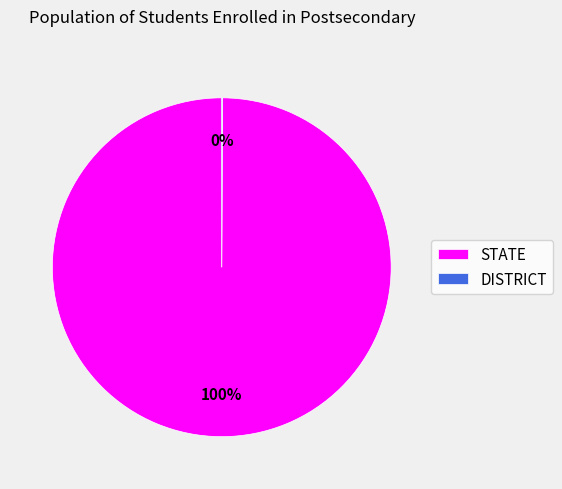

To the nearest percent, what is the average slice percentage?

50%